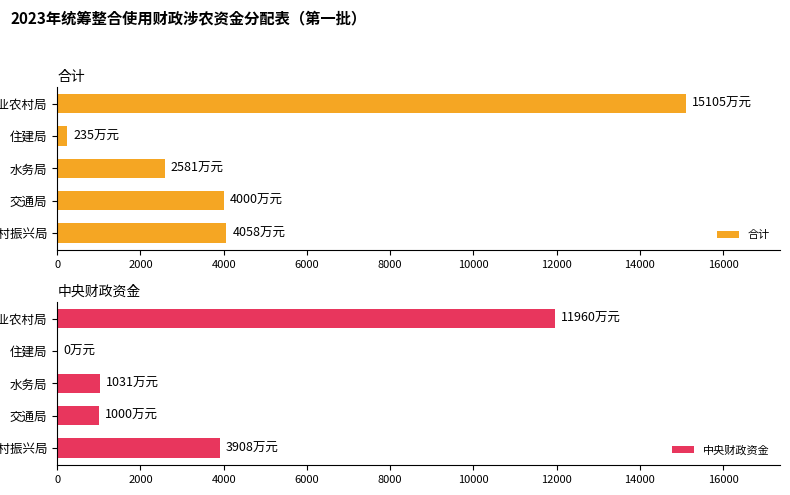

Reading right to left, extract all data points from this chart.

合计: 15105	235	2581	4000	4058
中央财政资金: 11960	0	1031	1000	3908